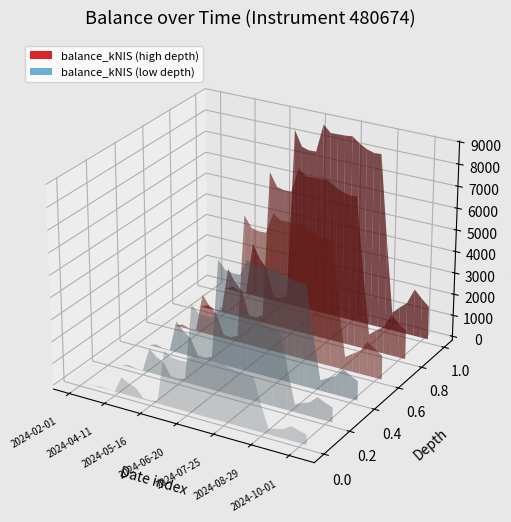

Reading left to right, extract all data points from this chart.

0.0	0.0	19.4	207.5	63.6	64.8	2532.3	1891.2	1493.5	227.3	195.0	415.5	8324.5	7624.9	7528.4	7542.6	8851.7	8533.6	8548.6	8556.5	8595.2	8337.1	8154.3	8049.5	8074.9	4228.8	843.7	1176.1	1477.8	2200.1	1853.1	1547.5